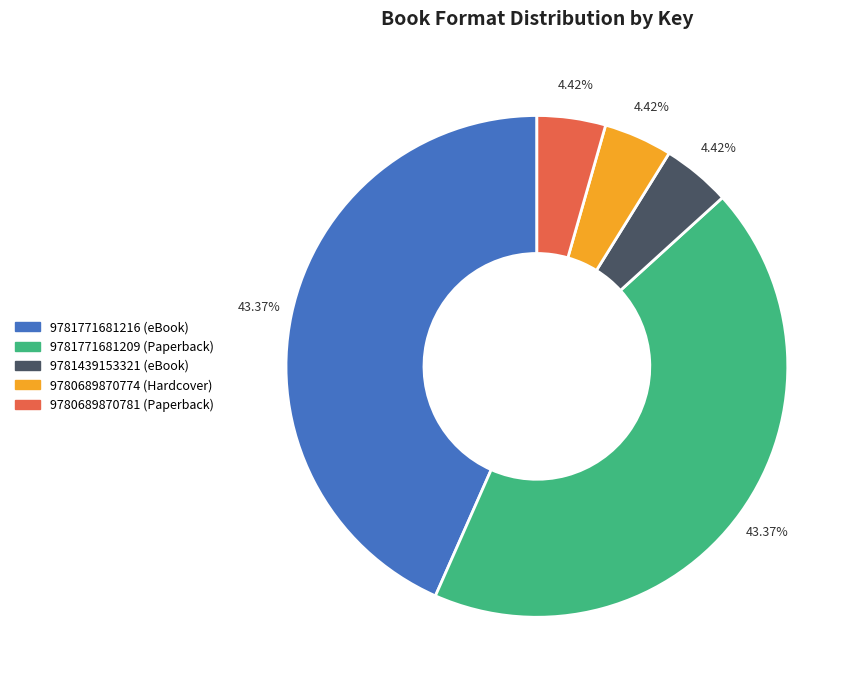

Do 9780689870781 (Paperback) and 9781771681209 (Paperback) together represent more than half of the pie?

No